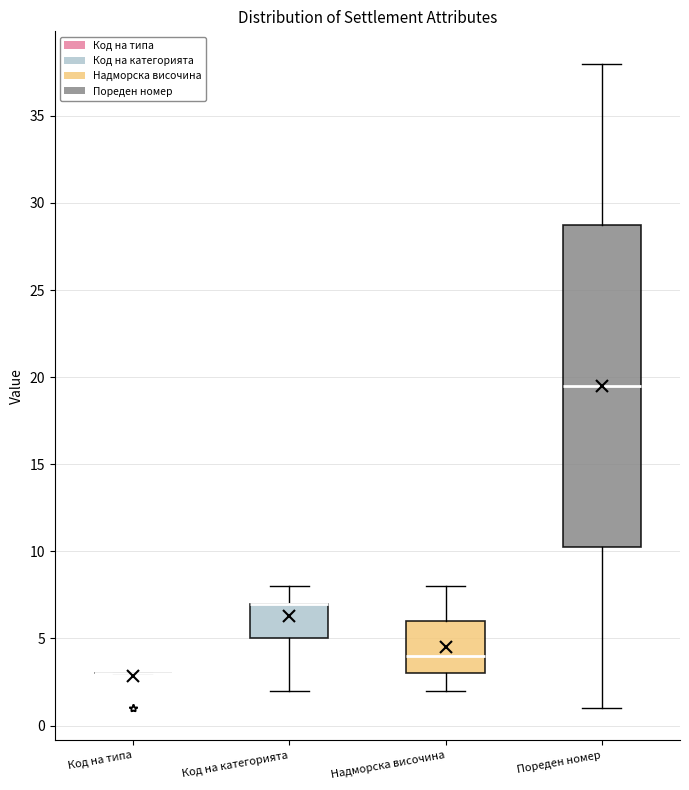

Reading left to right, read every box against the y-axis: the position of its median line, the range the box covers, and the ends of its whiskers. The values are not printed on the chart, so give them approximately, as read against the axis.

Код на типа: box collapsed to a line at 3.0, whiskers 3.0 to 3.0
Код на категорията: median 7.0 (drawn on the box's upper edge), box 5.0 to 7.0, whiskers 2.0 to 8.0
Надморска височина: median 4.0, box 3.0 to 6.0, whiskers 2.0 to 8.0
Пореден номер: median 19.5, box 10.5 to 29.0, whiskers 1.0 to 38.0